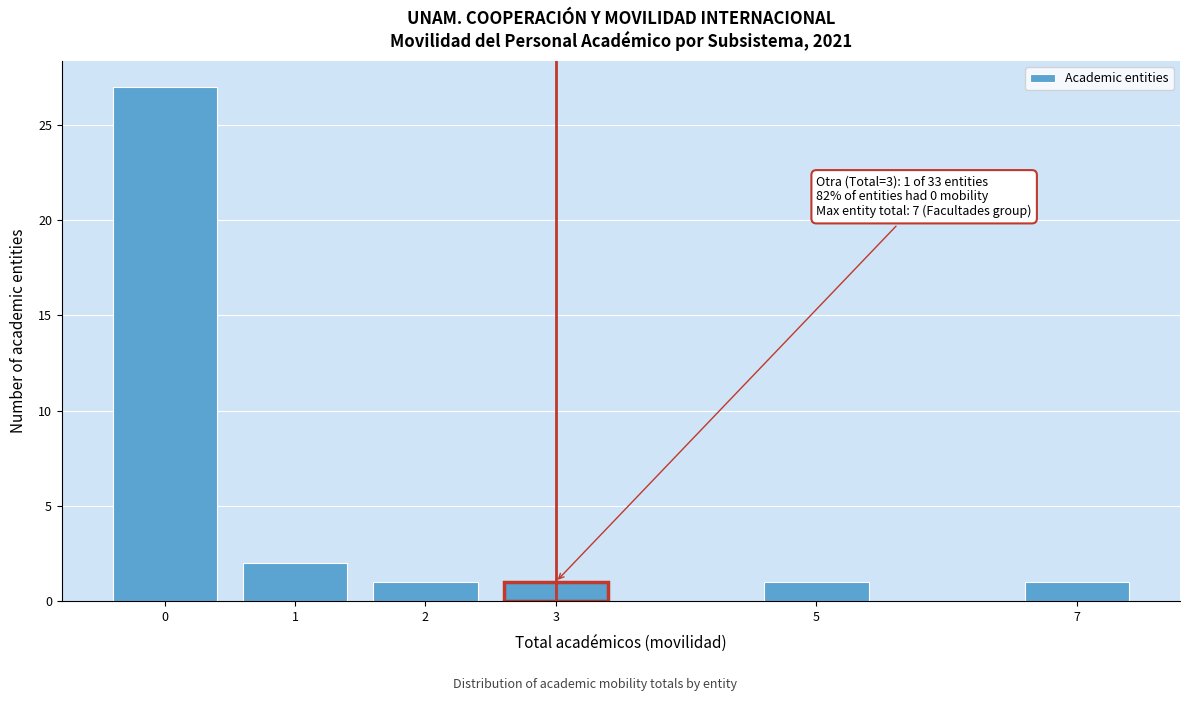

Reading right to left, what are all the values shown in this chart?

1	1	1	1	2	27